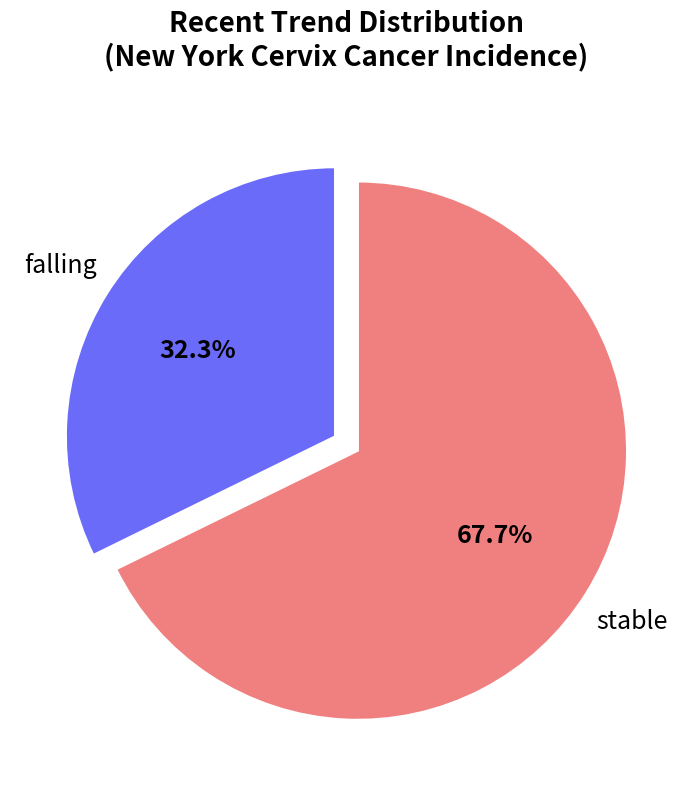

Is there any slice that represents more than half of the pie?

Yes